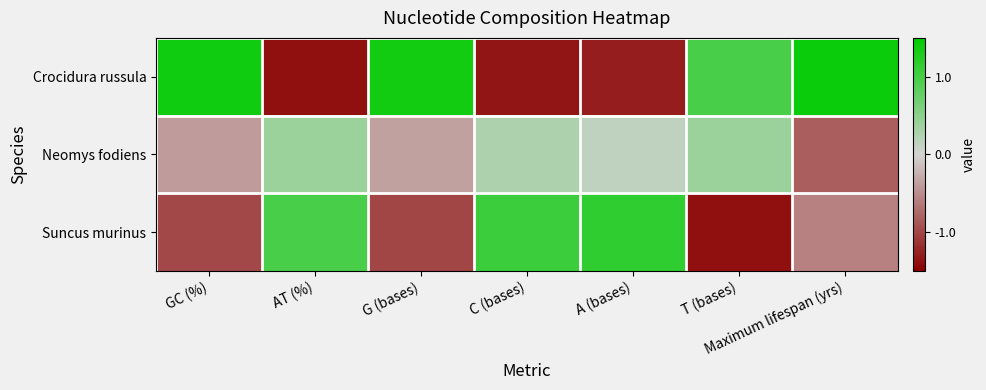

What is the maximum value shown in the chart?

1.4